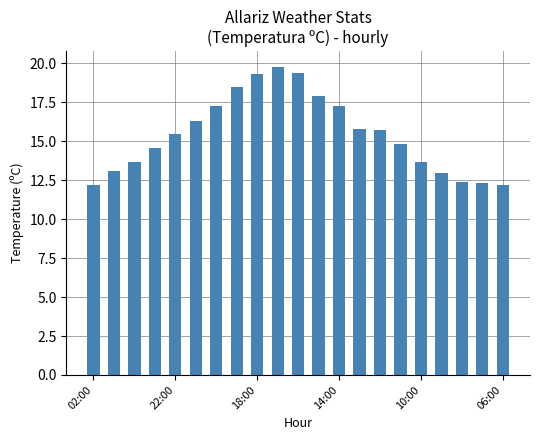

What is the greatest value displayed?

19.8